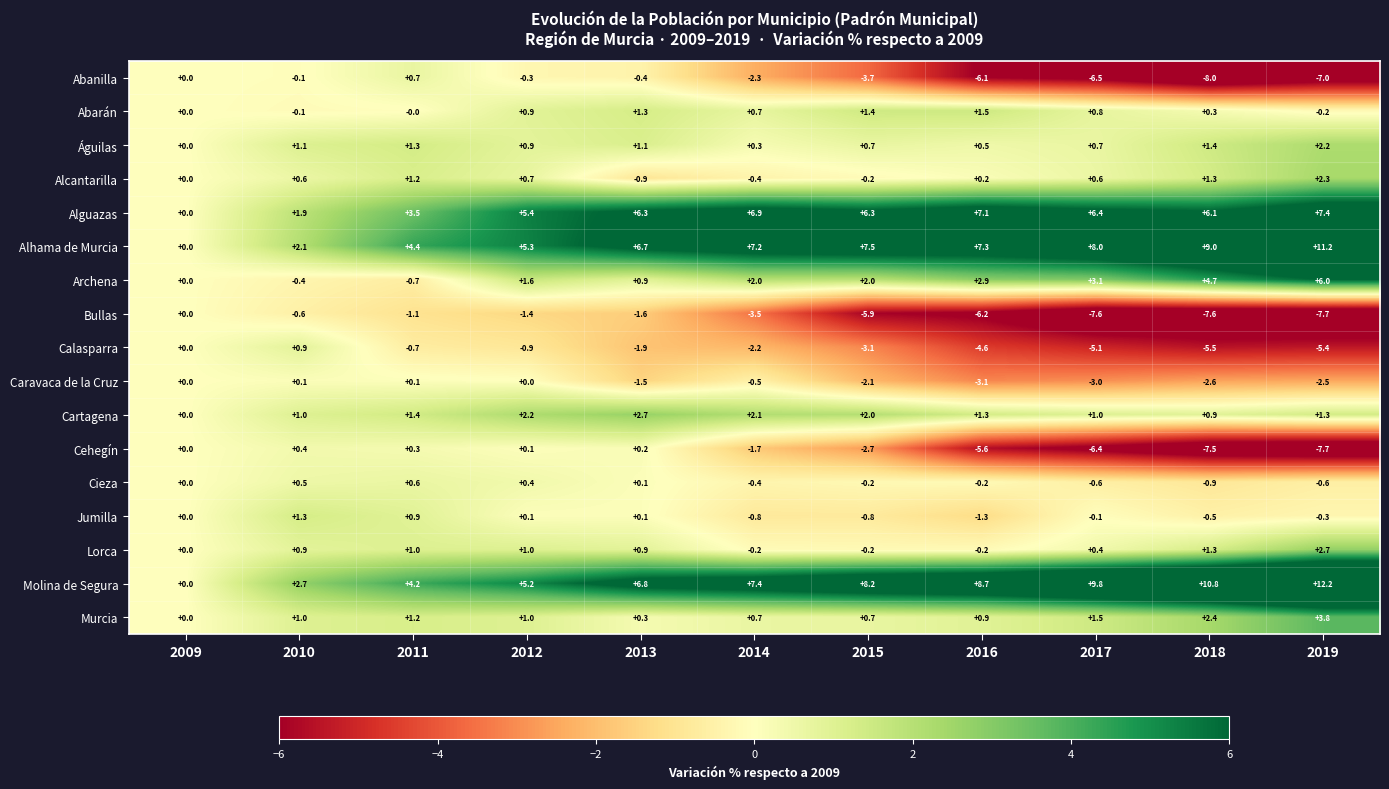

How many series are shown in this chart?

17